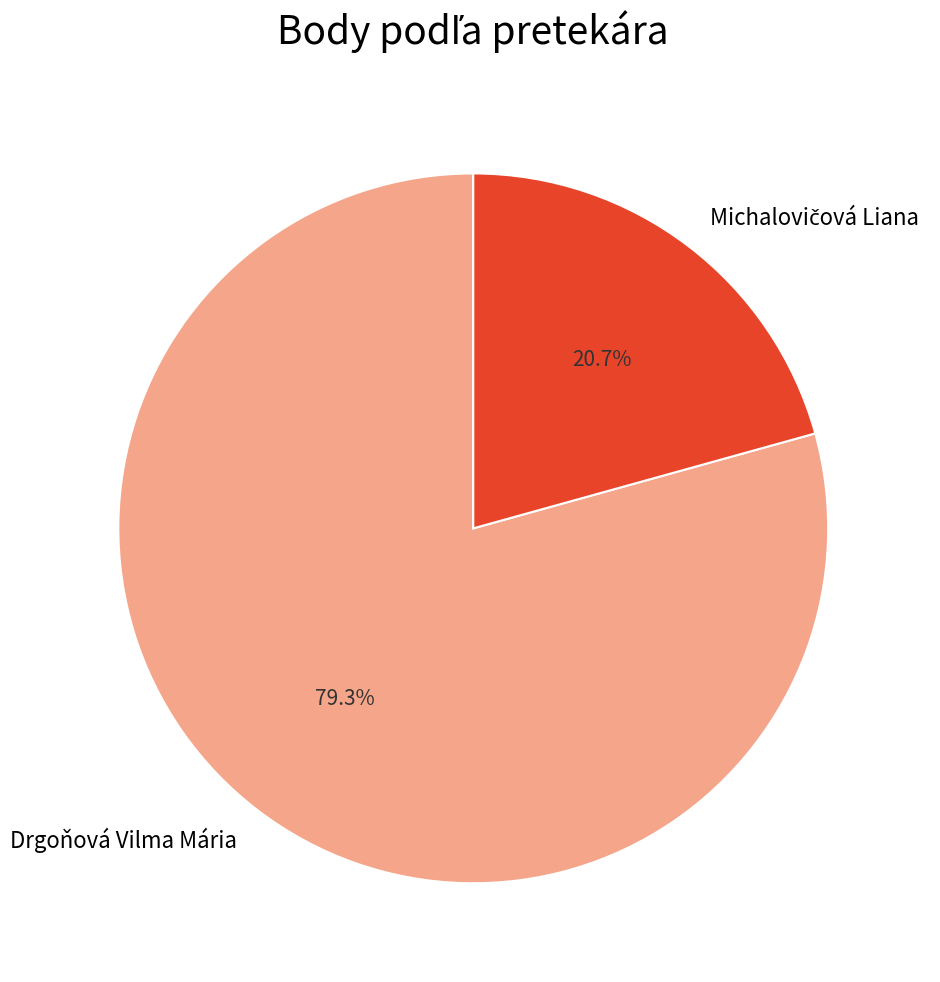

Is it true that Drgoňová Vilma Mária is 85% of the pie?

False